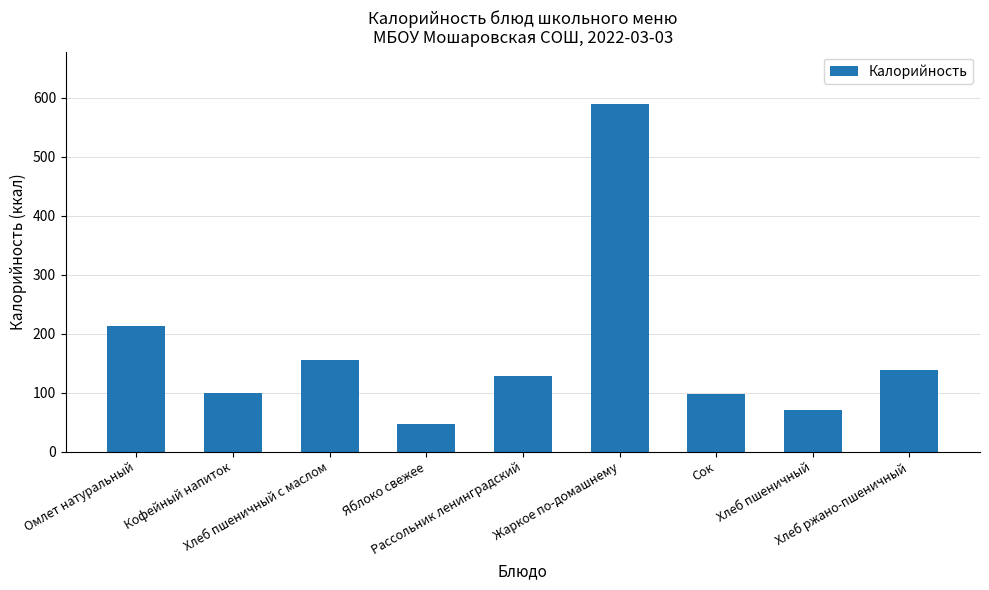

What is the difference between the maximum and minimum values?

543.0